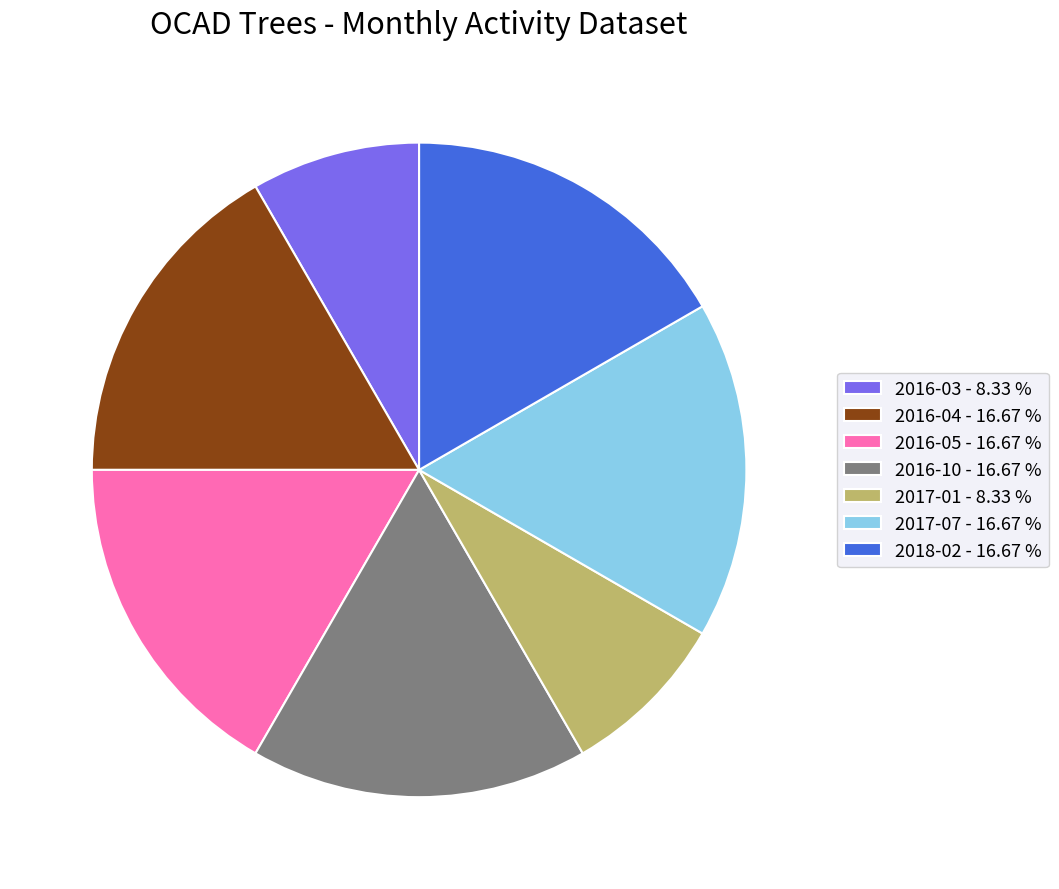

How many slices are in this pie chart?

7